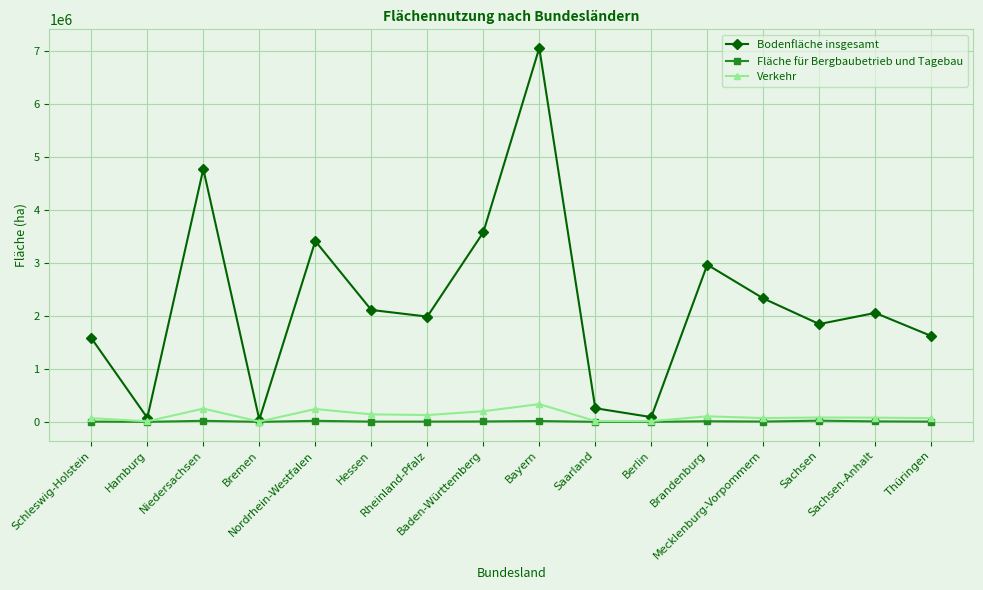

What is the label of the 8th point from the left?

Baden-Württemberg